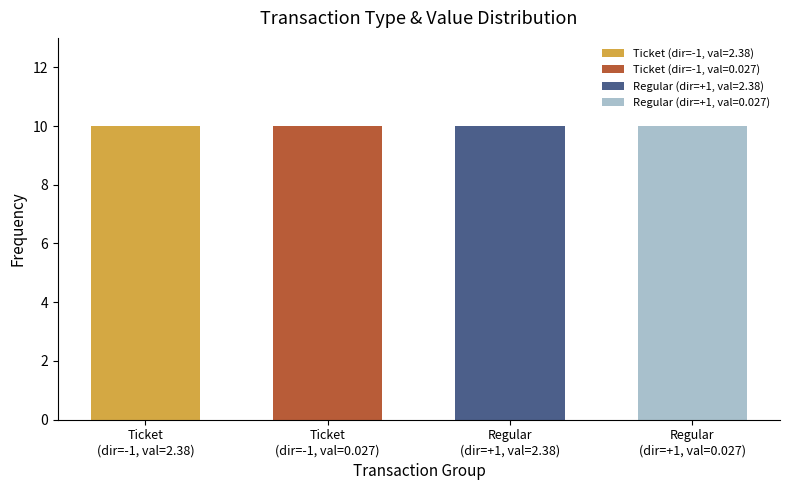

Which series has the largest total across all categories?

Ticket